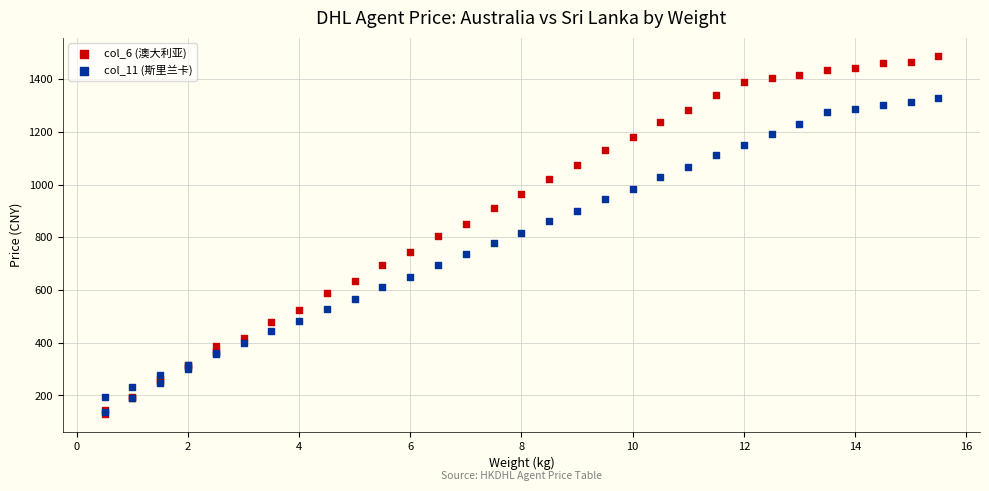

What are all the series names shown in the legend?

col_6 (澳大利亚), col_11 (斯里兰卡)